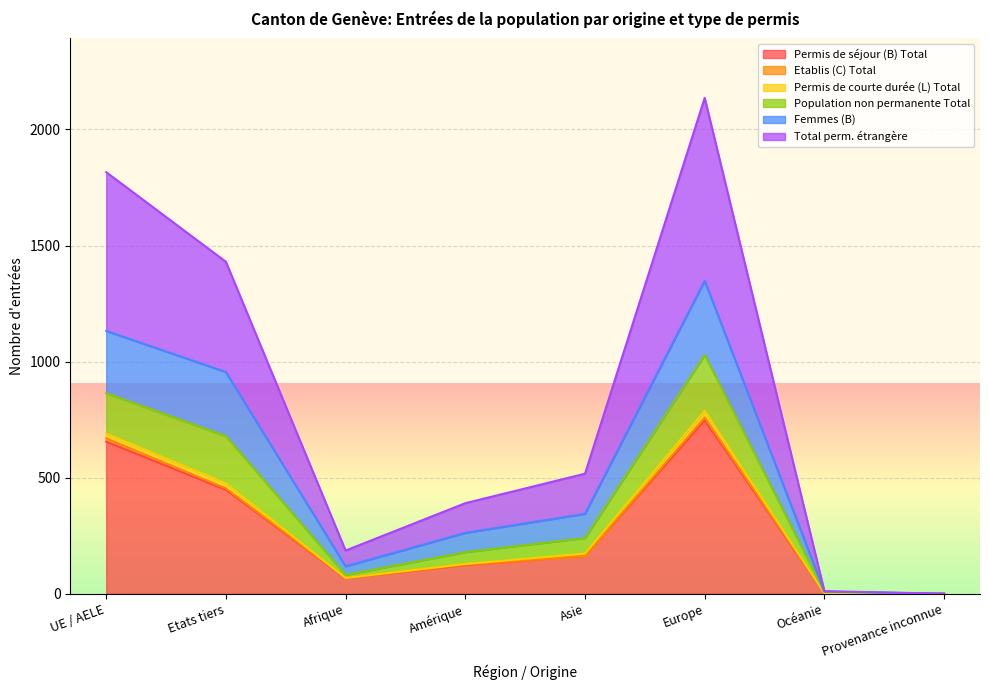

True or false: Population non permanente Total and Permis de séjour (B) Total intersect in this chart.

False